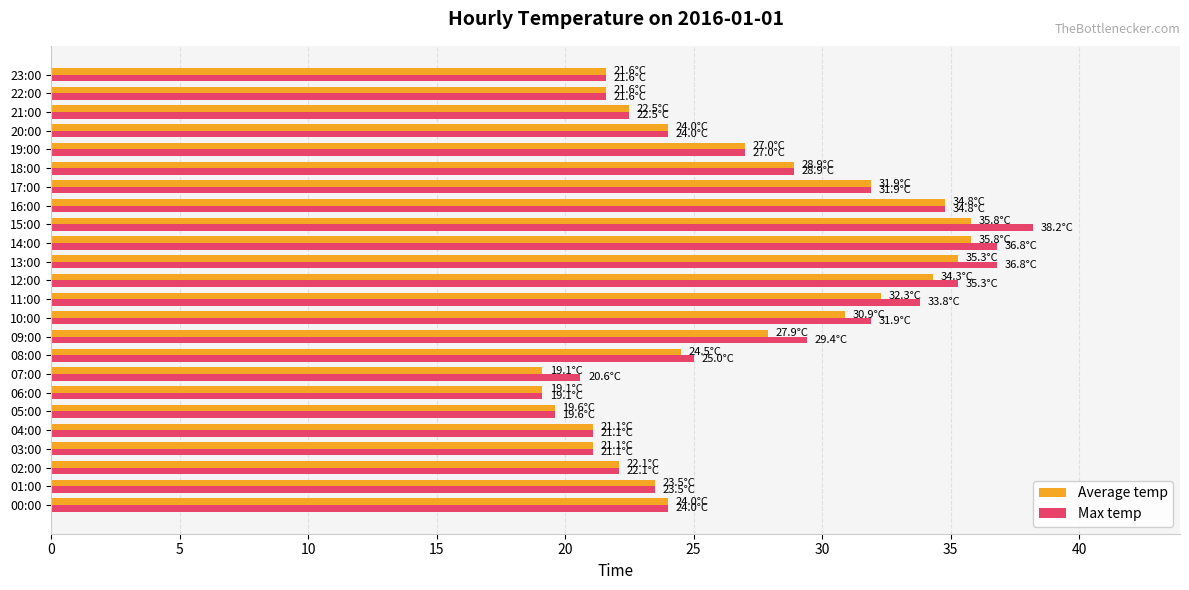

Which series has the largest range (max minus min)?

Max temp